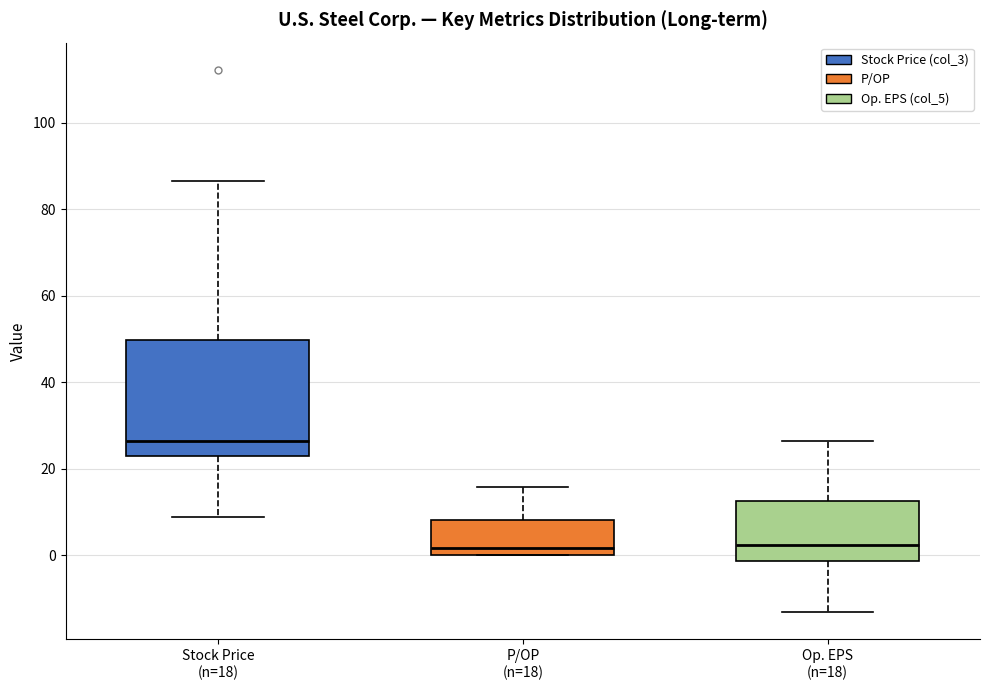

Reading left to right, read every box against the y-axis: the position of its median line, the range the box covers, and the ends of its whiskers. The values are not printed on the chart, so give them approximately, as read against the axis.

Stock Price (n=18): median 26, box 22 to 50, whiskers 8 to 86
P/OP (n=18): median 2, box 0 to 8, whiskers 0 to 16
Op. EPS (n=18): median 2, box -2 to 12, whiskers -14 to 26